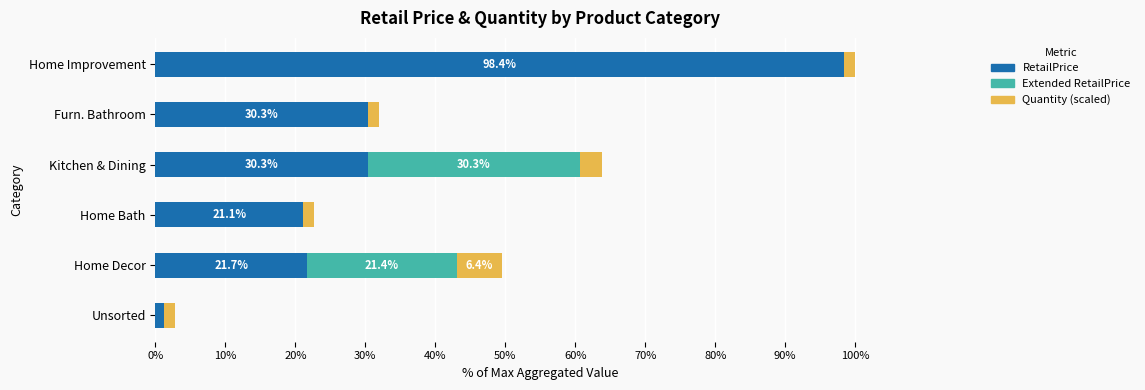

What is the maximum value for RetailPrice?

98.4